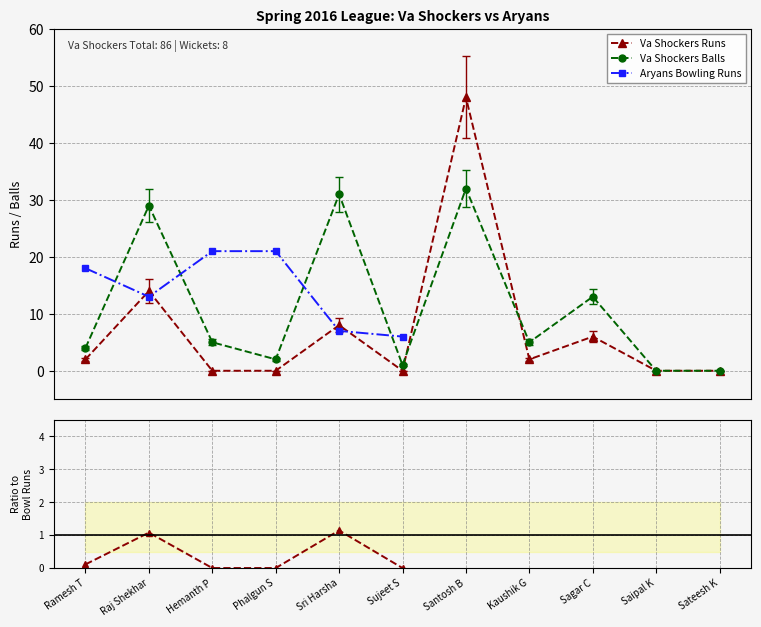

How many times do Aryans Bowling Runs and Va Shockers Runs cross each other?

4